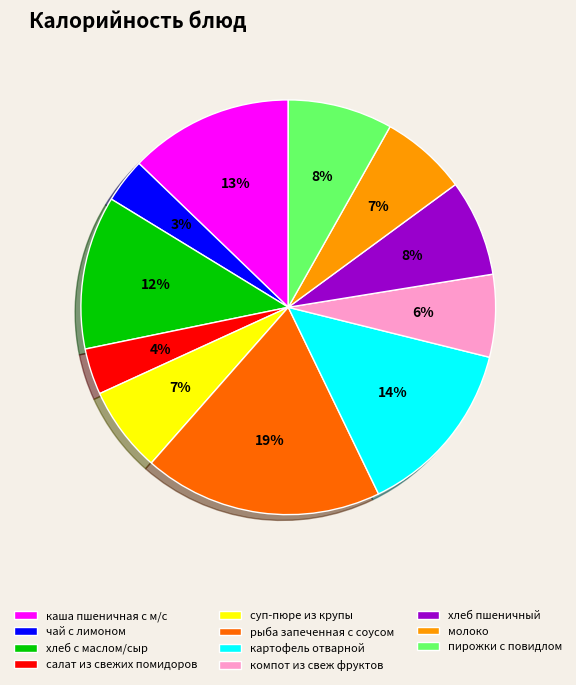

Count the number of slices in the pie.

11